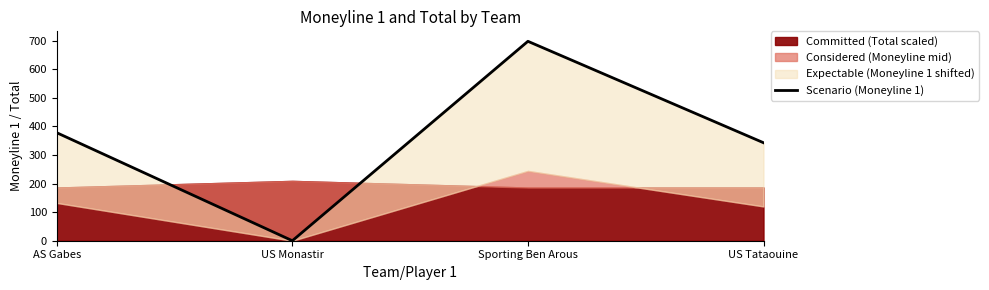

Count the number of categories in the chart.

4